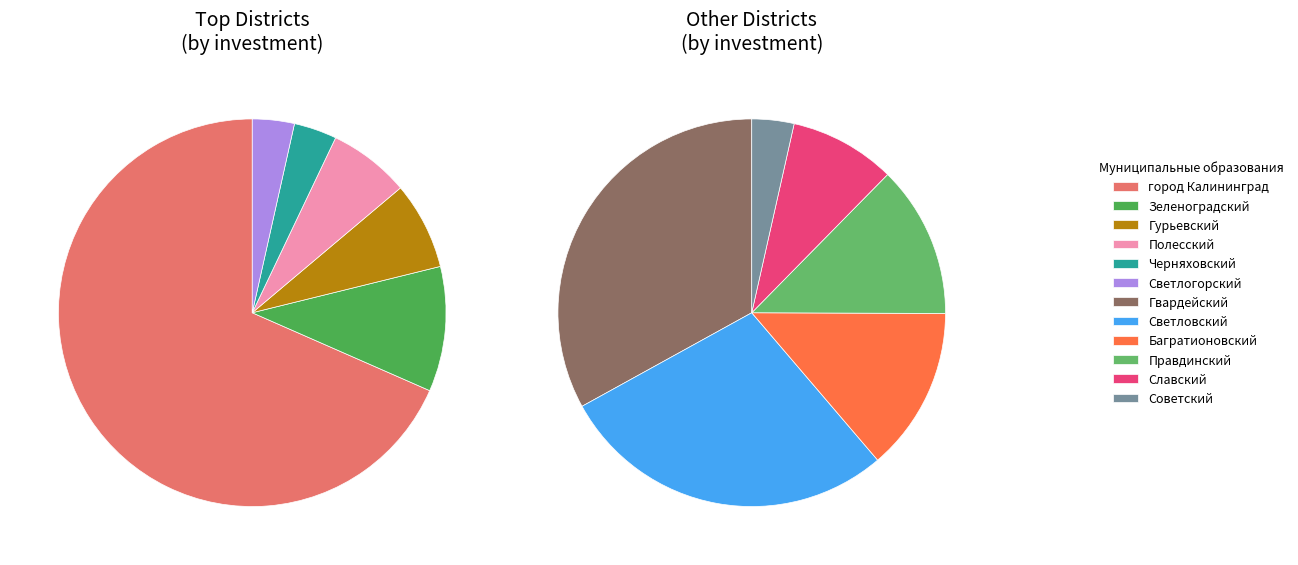

To the nearest percent, what portion does Багратионовский represent?

1%